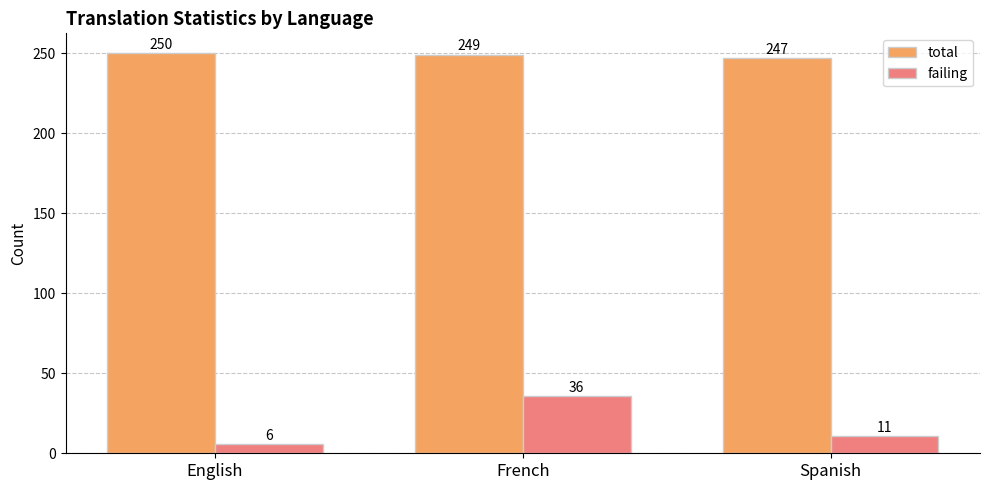

What is the label of the 3rd bar from the left?

Spanish